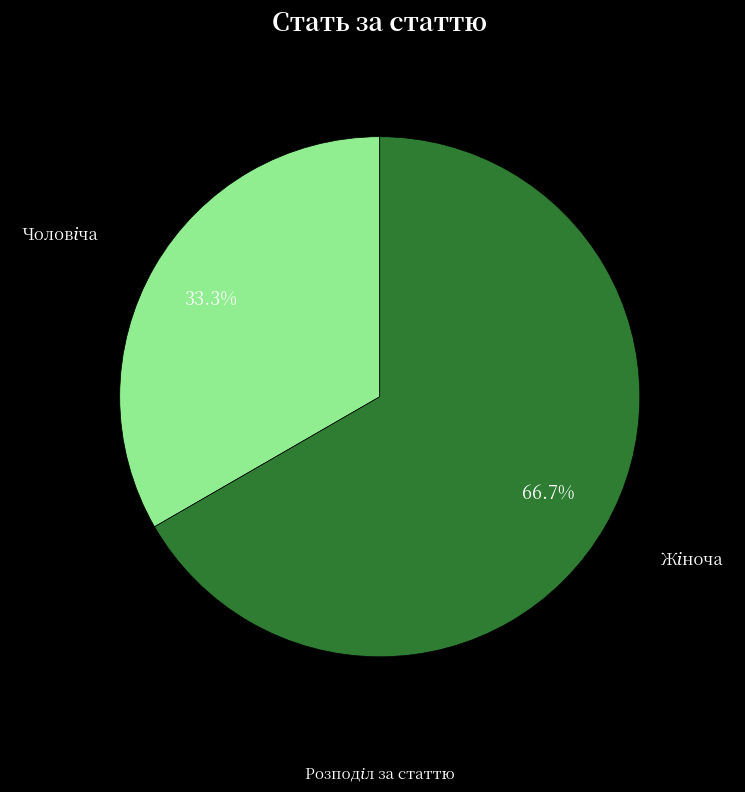

Is there any slice that represents more than half of the pie?

Yes